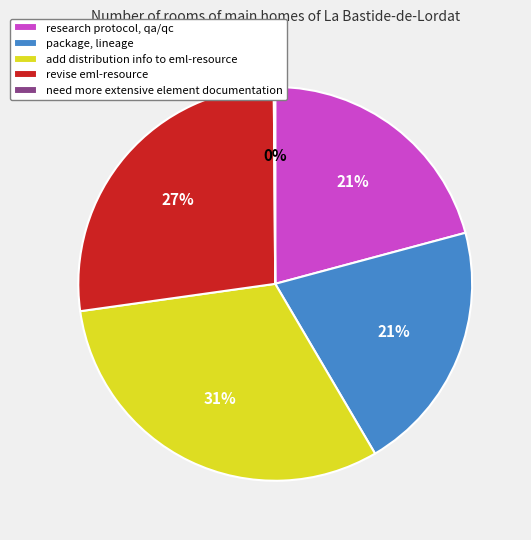

True or false: package, lineage accounts for 10% of the total.

False